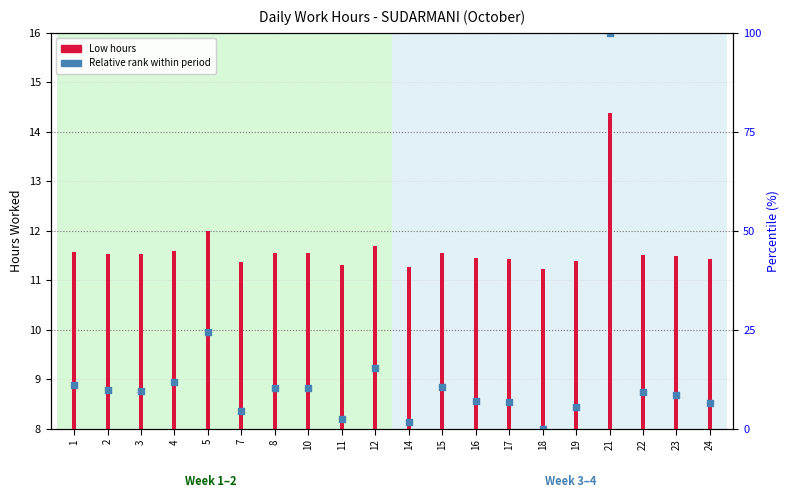

Which has a higher value, 22 or 18?

22